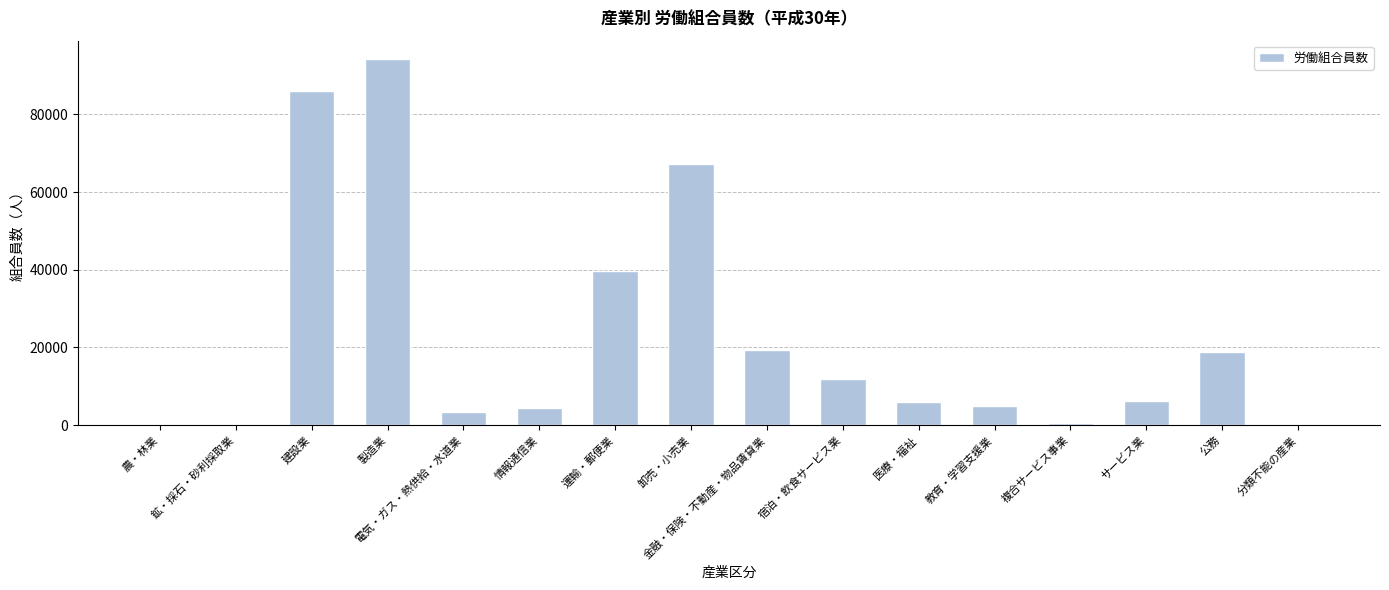

What is the average value?

22677